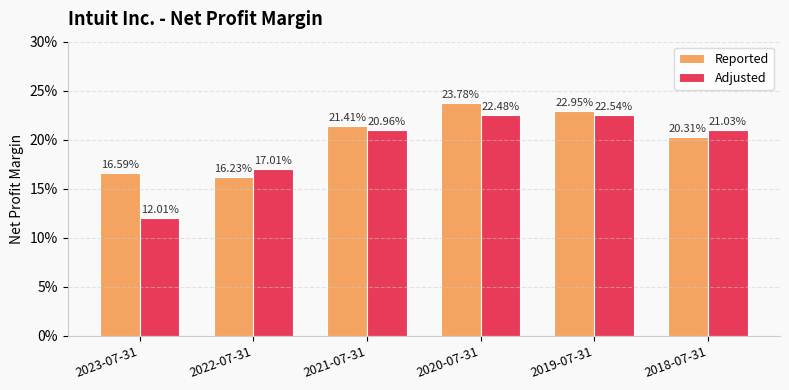

What are all the series names shown in the legend?

Reported, Adjusted